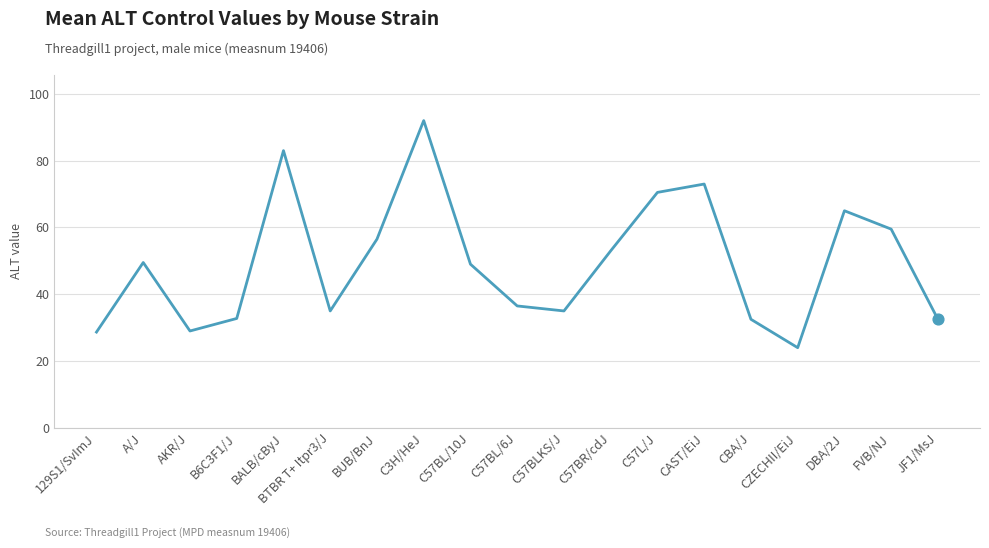

What is the change in value from BTBR T+ Itpr3/J to C57BR/cdJ?

+18.0